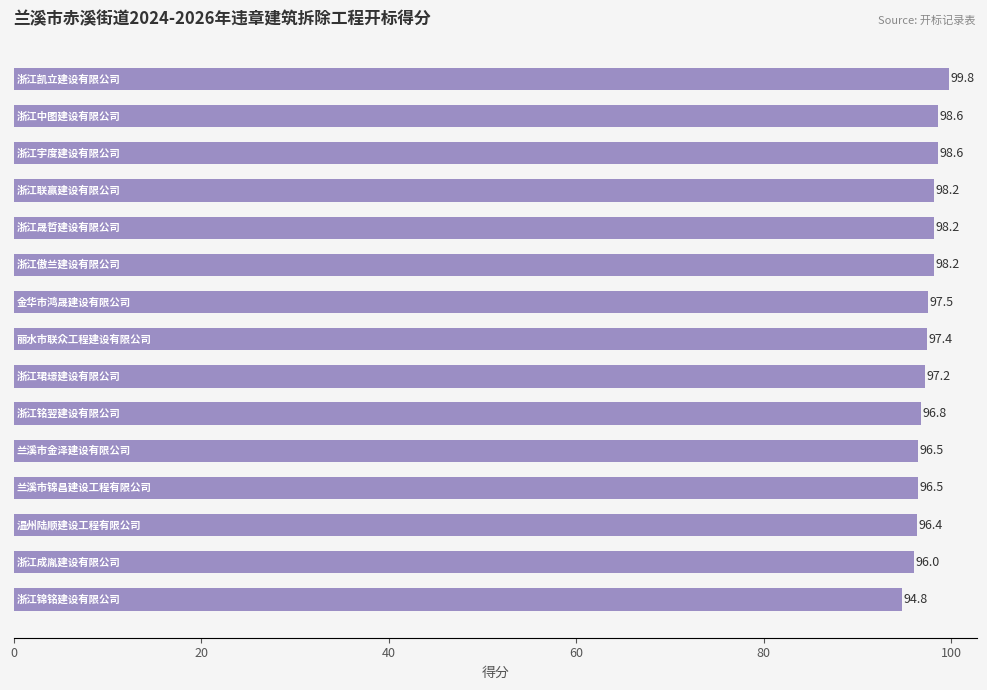

What is the value of the 10th bar from the top?

96.8